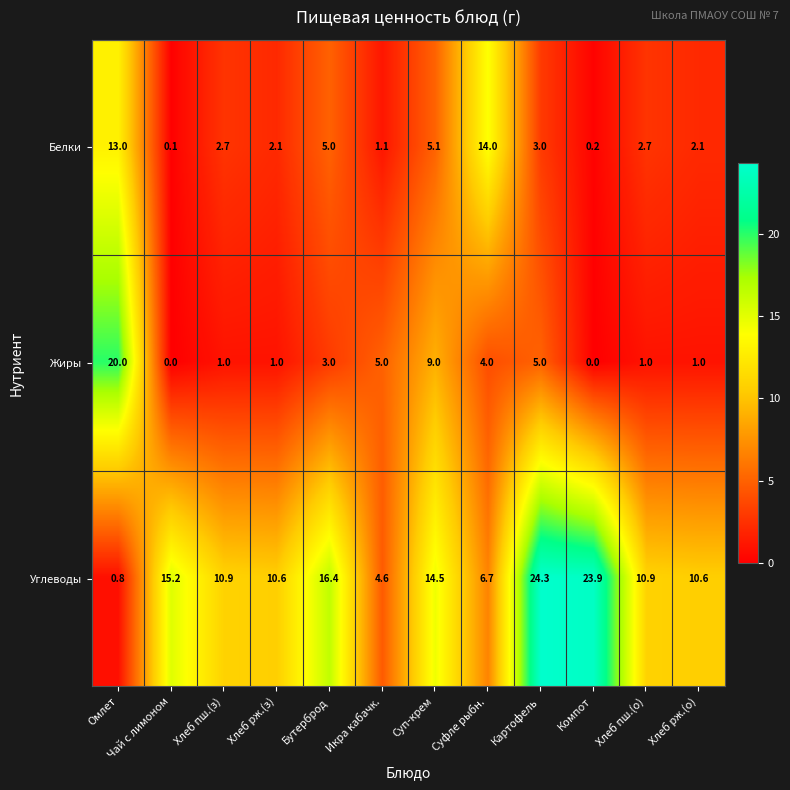

What is the difference between the highest and lowest values at Хлеб пш.(з)?

9.9